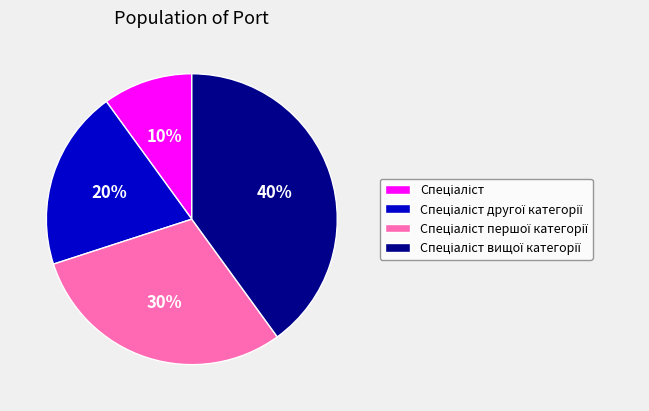

Is there a majority slice in this chart?

No